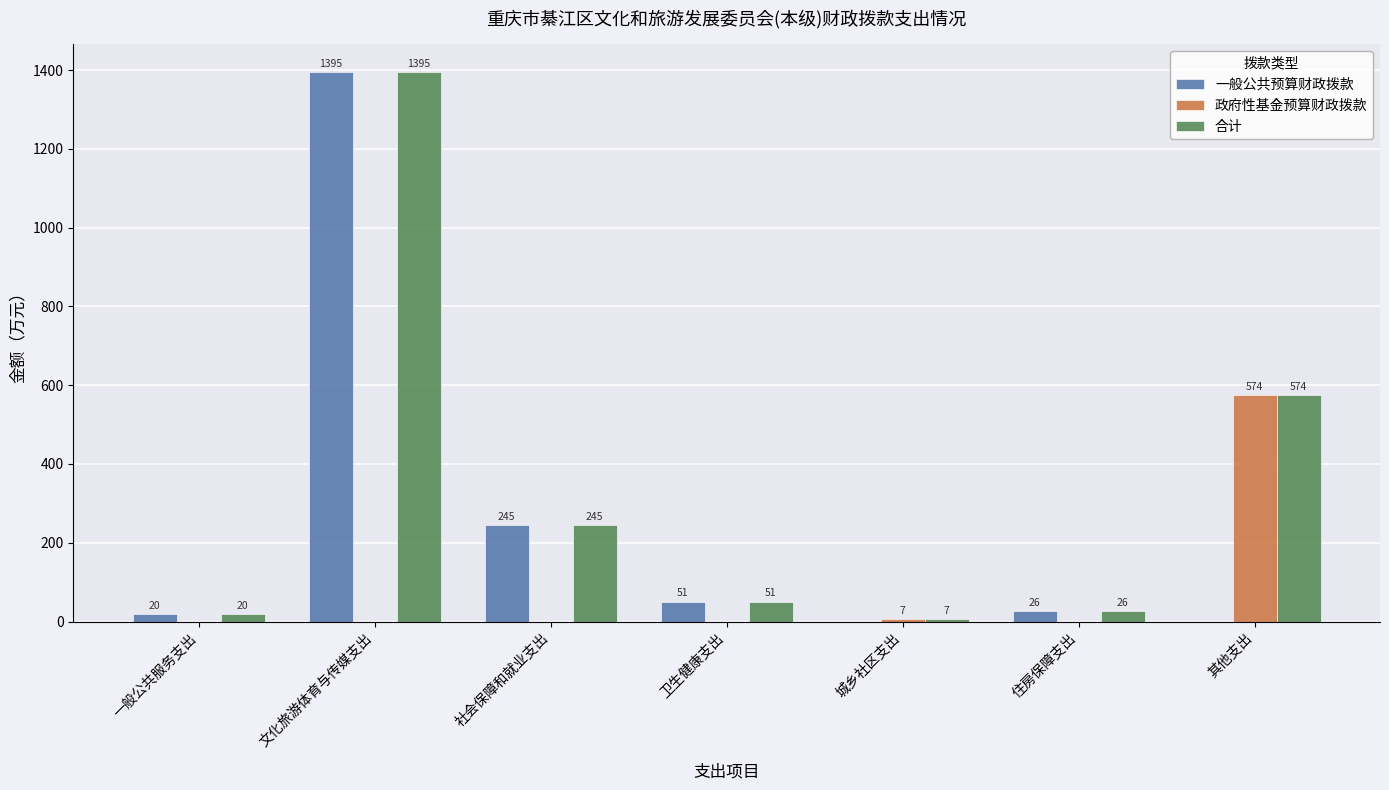

Is it true that 政府性基金预算财政拨款 equals 0.0 at 社会保障和就业支出?

True